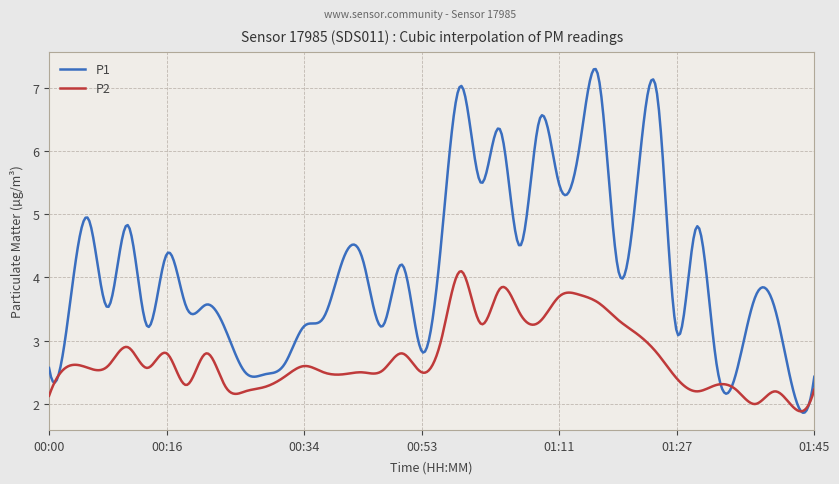

What is the minimum value for P2?

1.9